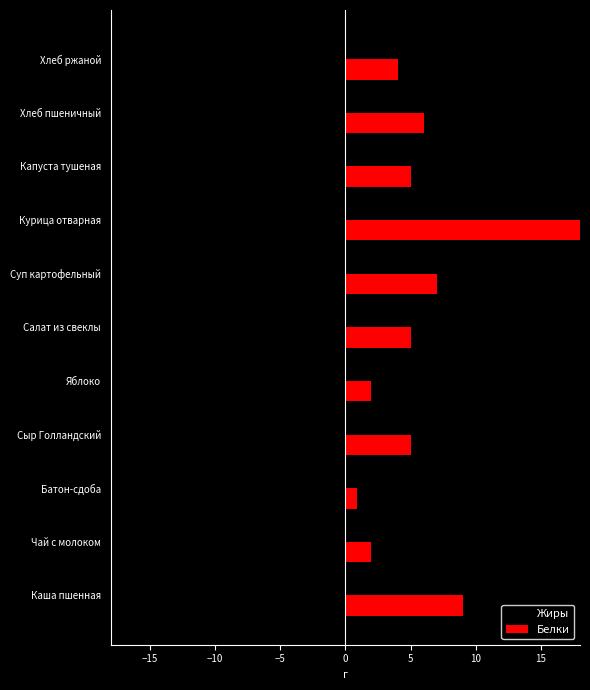

What is the difference between the second highest and minimum values in the Жиры series?

13.0